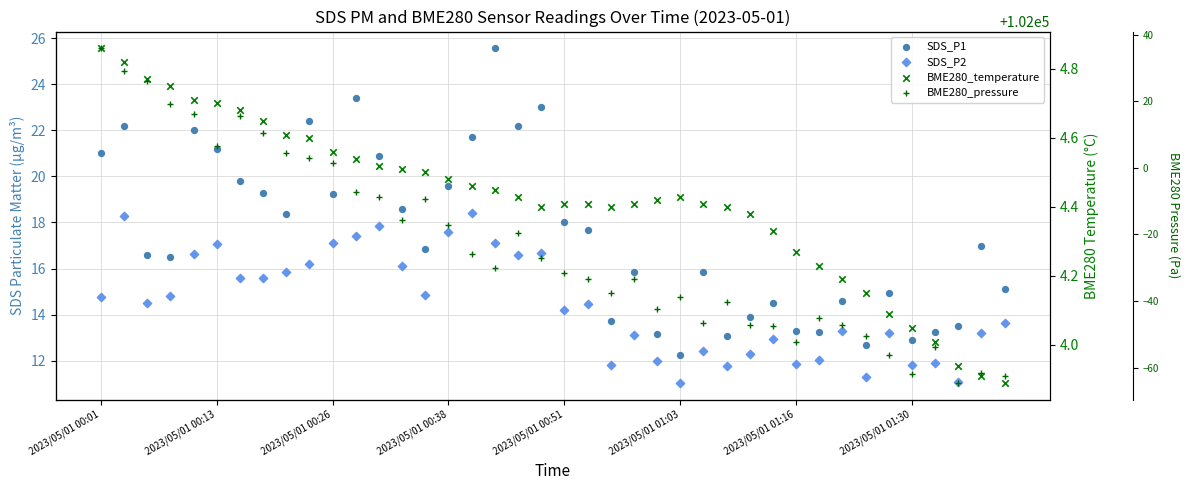

Is the value of SDS_P1 at 16 greater than the value of BME280_pressure at 16?

No